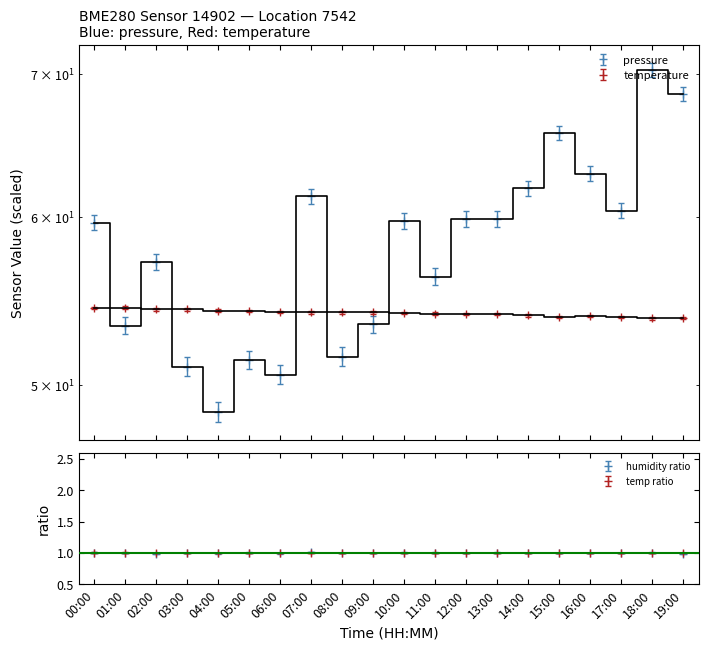

Which series has the largest total across all categories?

pressure